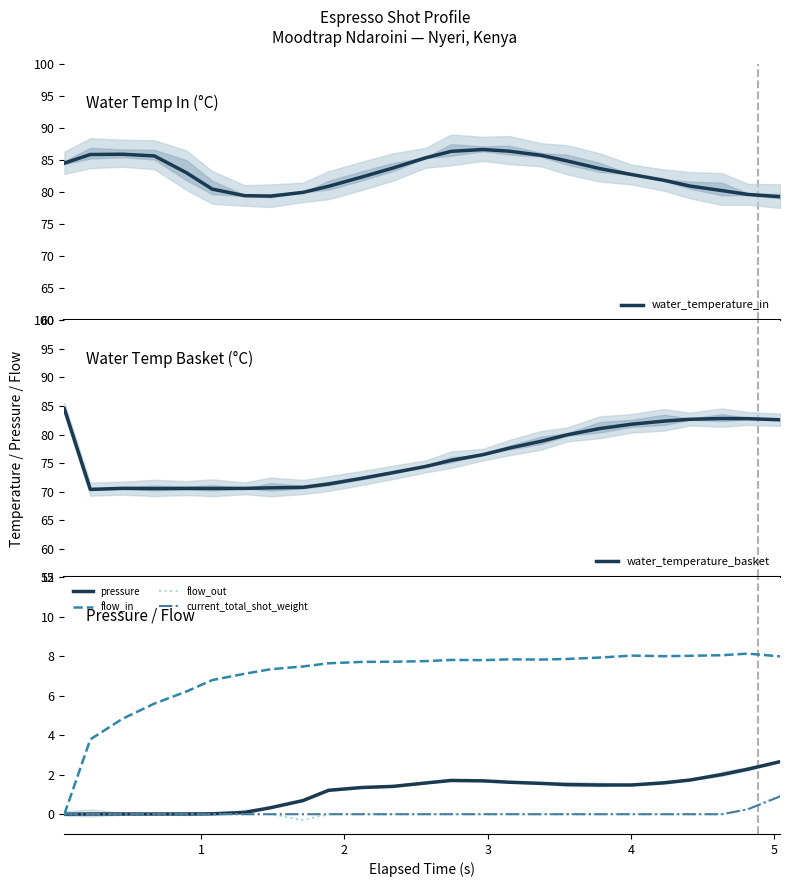

What is the minimum value for water_temperature_in?

79.3